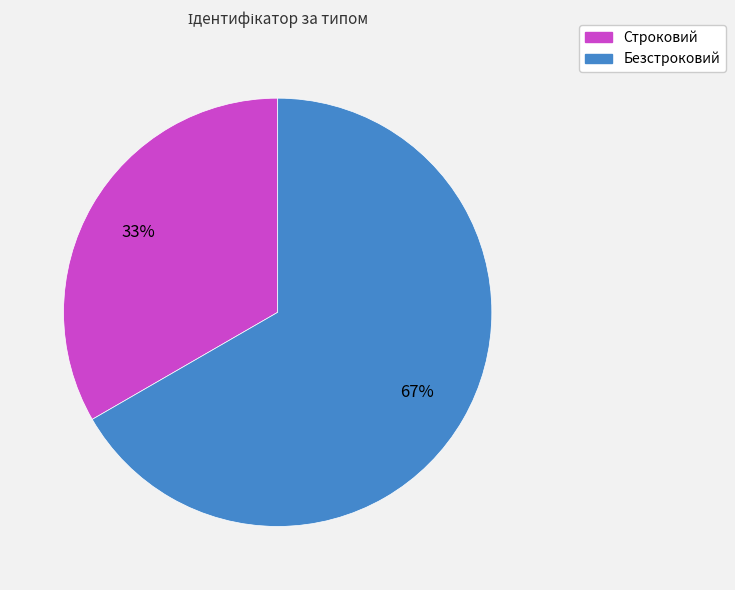

Which slice is the smallest?

Строковий